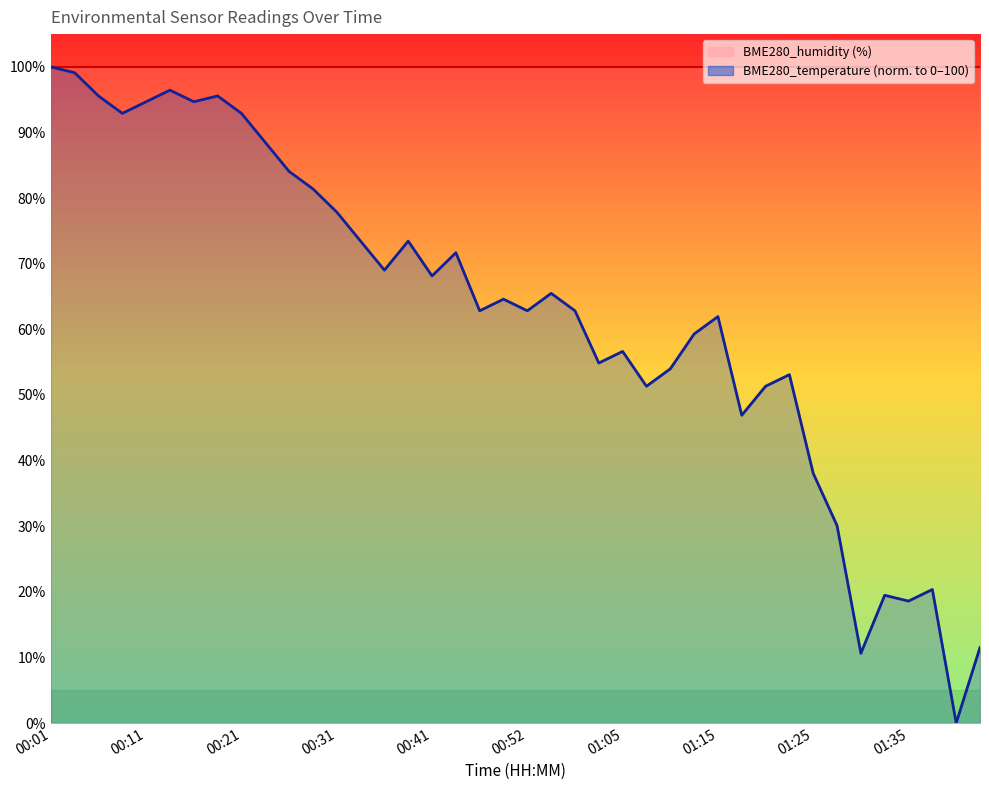

How many values are below 64?

20